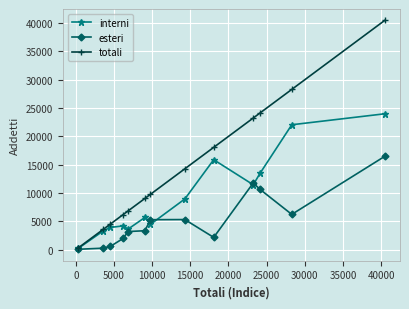

Rank the series by their maximum value, from lowest to highest.

esteri, interni, totali